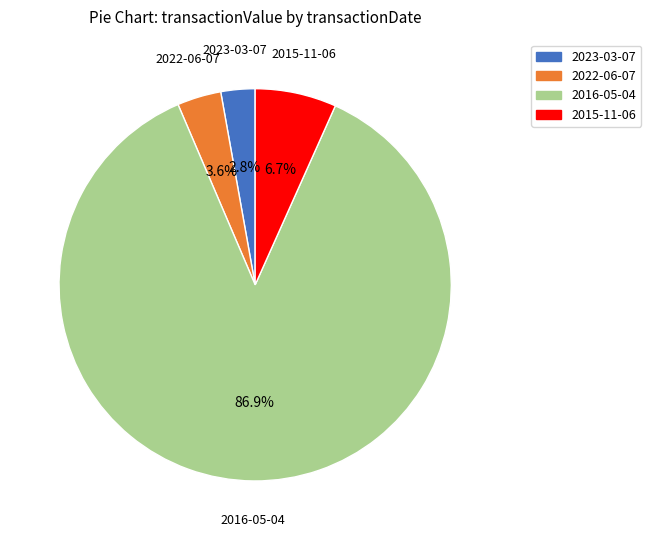

Which category has the smallest portion of the pie?

2023-03-07